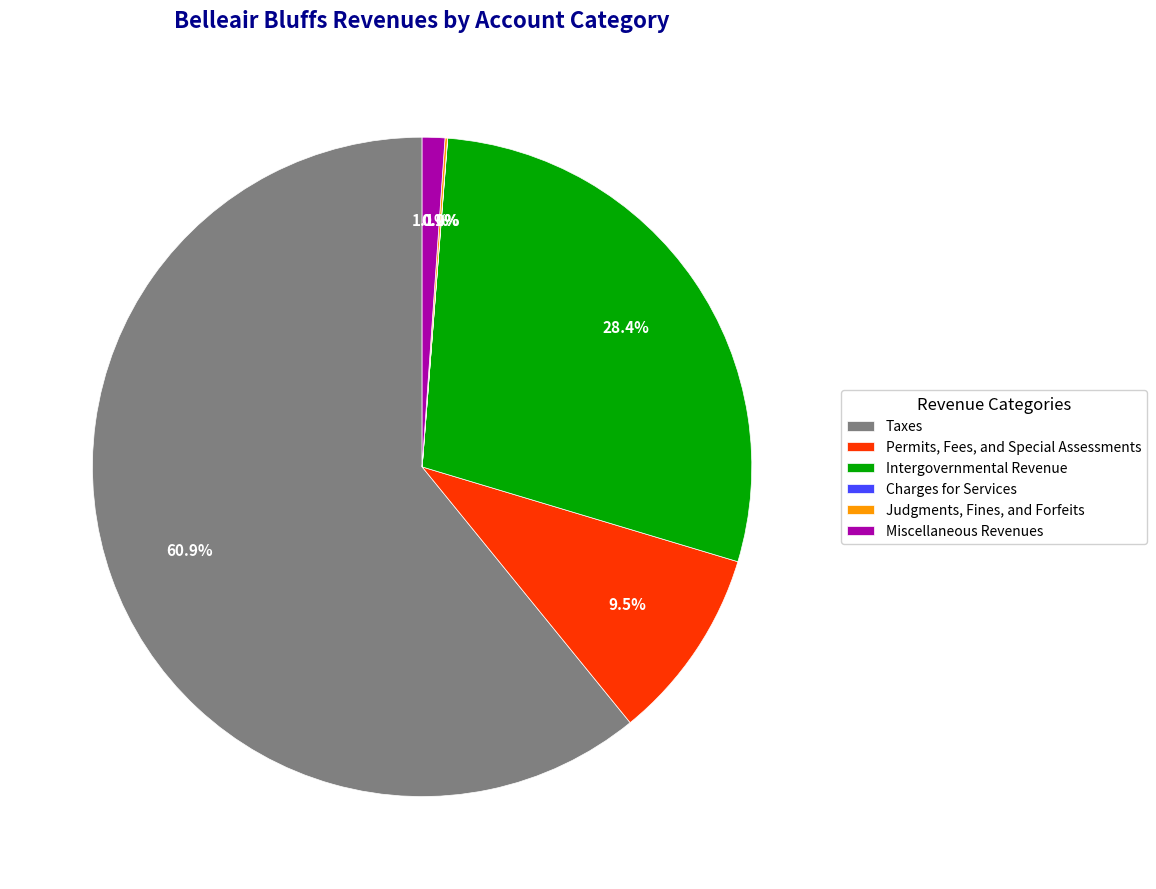

What is the majority slice?

Taxes